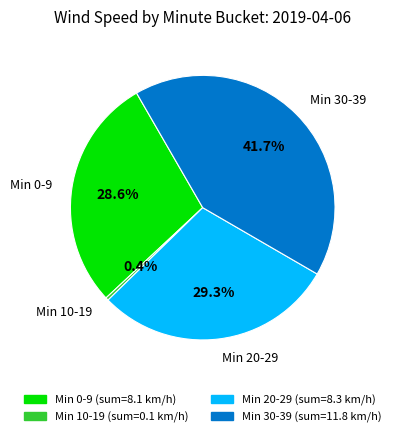

To the nearest percent, what is the difference between the largest and smallest slice percentages?

41%